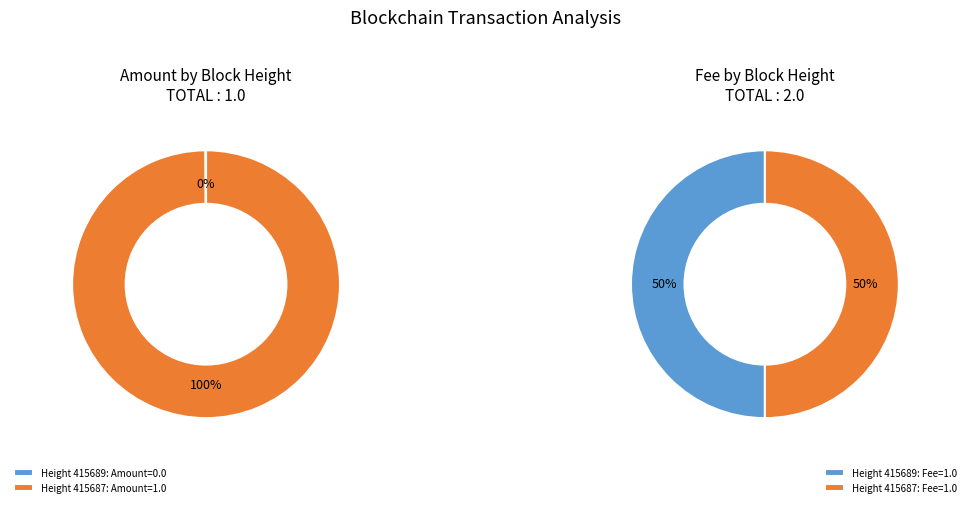

True or false: 415687 accounts for 50% of the total.

True